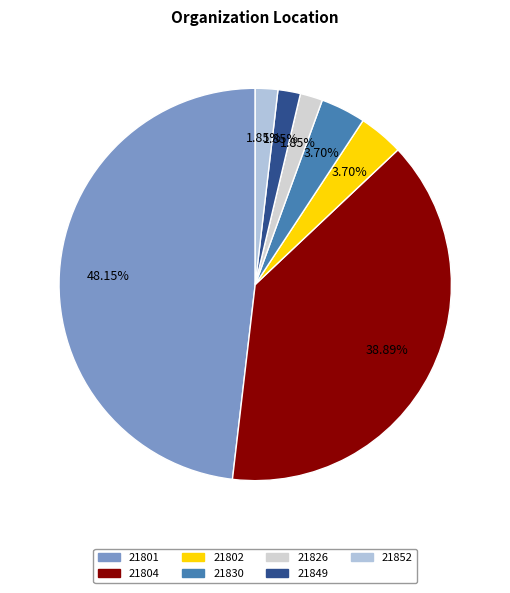

To the nearest percent, what is the average slice percentage?

14%